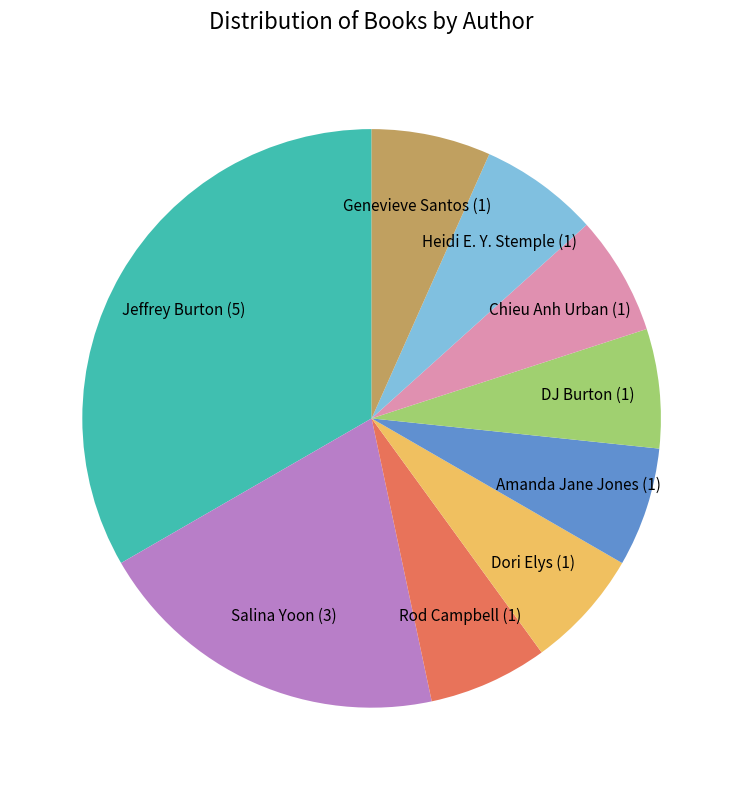

Between Dori Elys (1) and Salina Yoon (3), which is larger?

Salina Yoon (3)